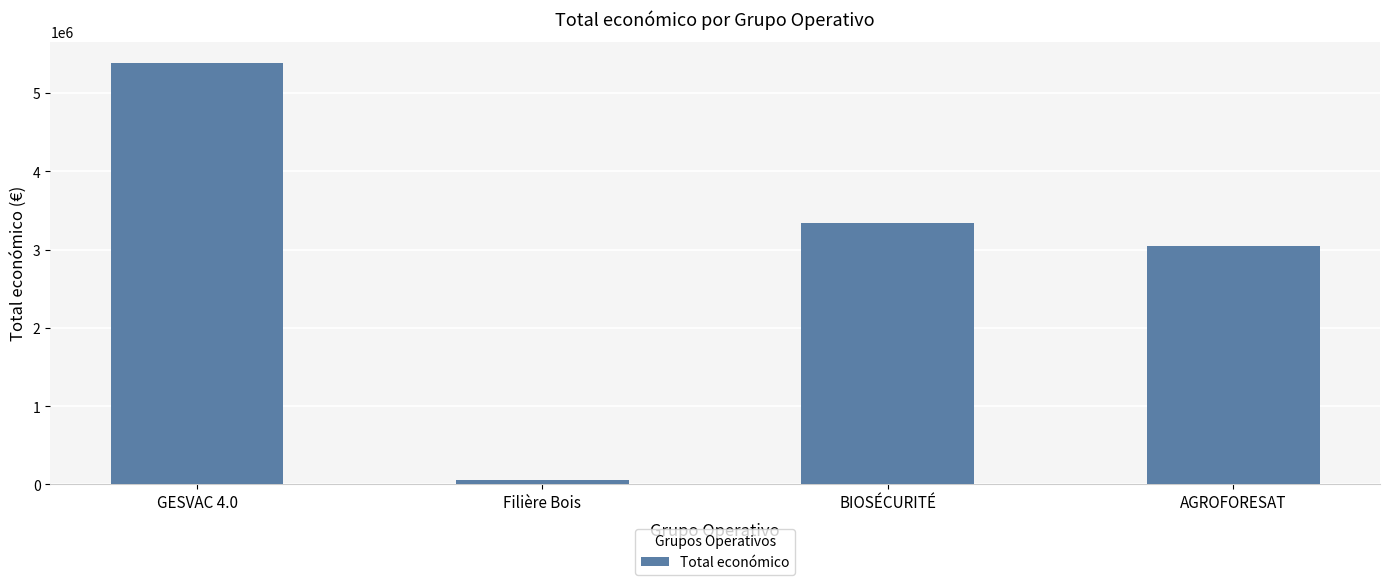

What is the approximate value at GESVAC 4.0, to the nearest 50?

5390600